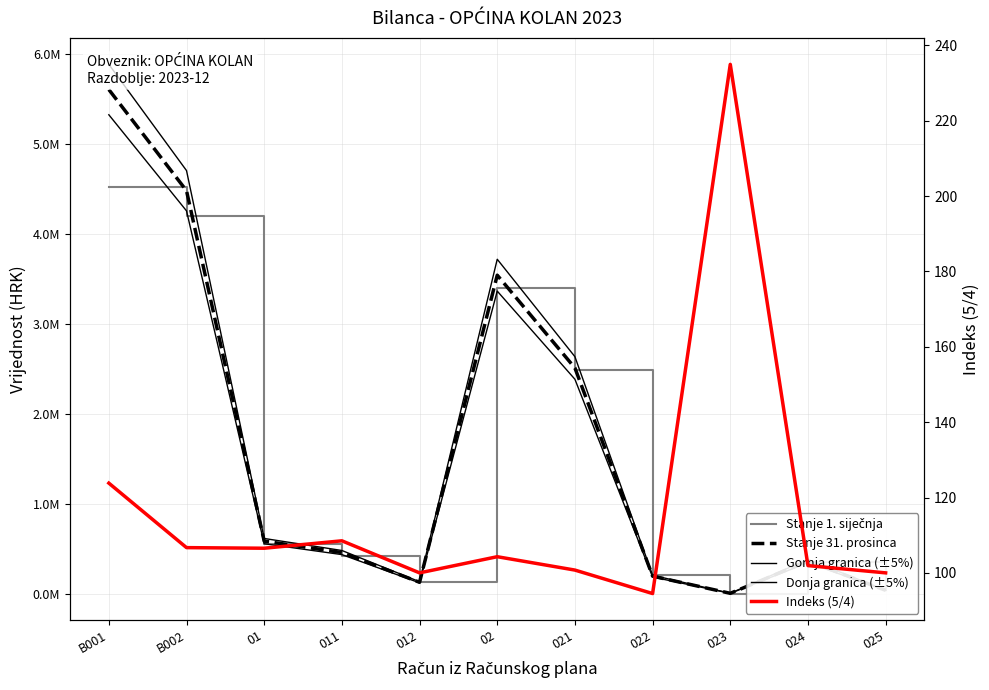

The value of Stanje 31. prosinca at 025 is 18691.1. True or false?

False